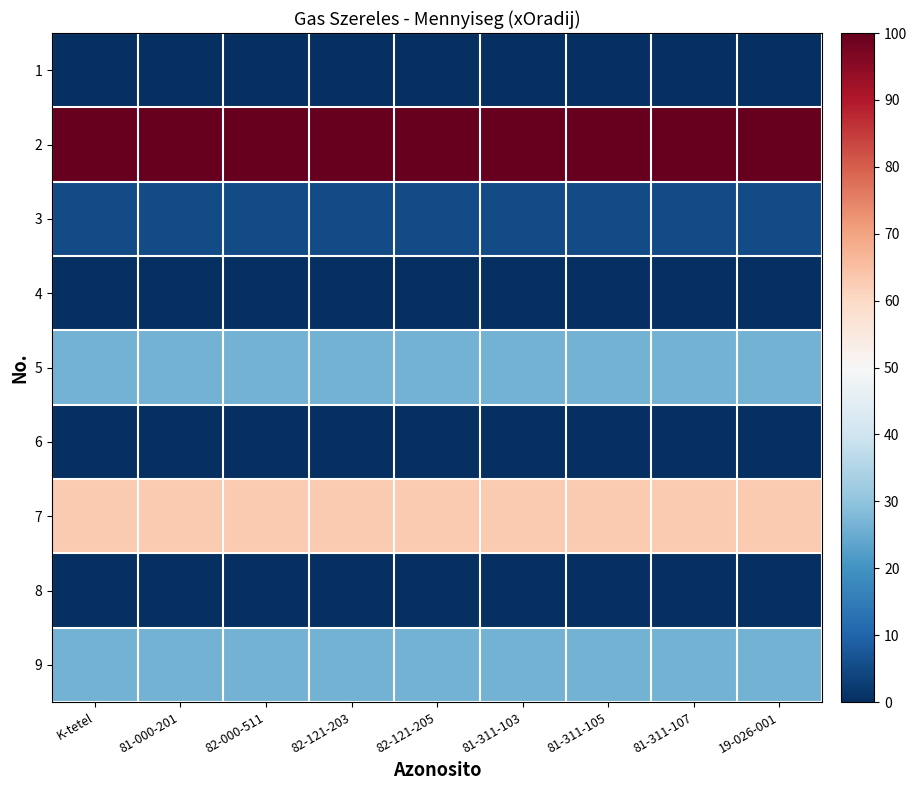

Reading left to right, extract all data points from this chart.

1: K-tetel=0.0	81-000-201=0.0	82-000-511=0.0	82-121-203=0.0	82-121-205=0.0	81-311-103=0.0	81-311-105=0.0	81-311-107=0.0	19-026-001=0.0
2: K-tetel=100.0	81-000-201=100.0	82-000-511=100.0	82-121-203=100.0	82-121-205=100.0	81-311-103=100.0	81-311-105=100.0	81-311-107=100.0	19-026-001=100.0
3: K-tetel=5.3	81-000-201=5.3	82-000-511=5.3	82-121-203=5.3	82-121-205=5.3	81-311-103=5.3	81-311-105=5.3	81-311-107=5.3	19-026-001=5.3
4: K-tetel=0.0	81-000-201=0.0	82-000-511=0.0	82-121-203=0.0	82-121-205=0.0	81-311-103=0.0	81-311-105=0.0	81-311-107=0.0	19-026-001=0.0
5: K-tetel=26.3	81-000-201=26.3	82-000-511=26.3	82-121-203=26.3	82-121-205=26.3	81-311-103=26.3	81-311-105=26.3	81-311-107=26.3	19-026-001=26.3
6: K-tetel=0.0	81-000-201=0.0	82-000-511=0.0	82-121-203=0.0	82-121-205=0.0	81-311-103=0.0	81-311-105=0.0	81-311-107=0.0	19-026-001=0.0
7: K-tetel=63.2	81-000-201=63.2	82-000-511=63.2	82-121-203=63.2	82-121-205=63.2	81-311-103=63.2	81-311-105=63.2	81-311-107=63.2	19-026-001=63.2
8: K-tetel=0.0	81-000-201=0.0	82-000-511=0.0	82-121-203=0.0	82-121-205=0.0	81-311-103=0.0	81-311-105=0.0	81-311-107=0.0	19-026-001=0.0
9: K-tetel=26.3	81-000-201=26.3	82-000-511=26.3	82-121-203=26.3	82-121-205=26.3	81-311-103=26.3	81-311-105=26.3	81-311-107=26.3	19-026-001=26.3